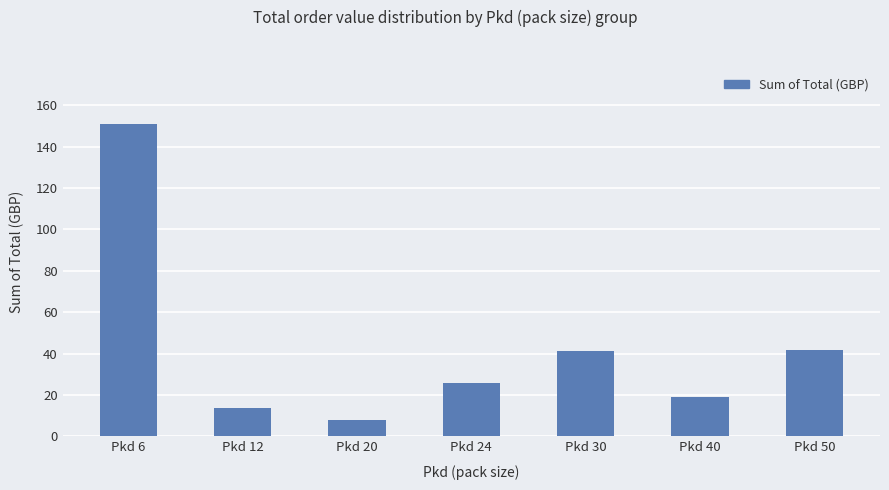

The value at Pkd 30 is 12.8. True or false?

False